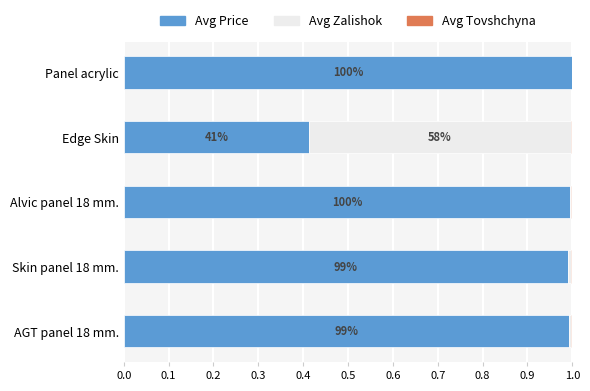

True or false: Avg Price has a value of 0.6 at Panel acrylic.

False